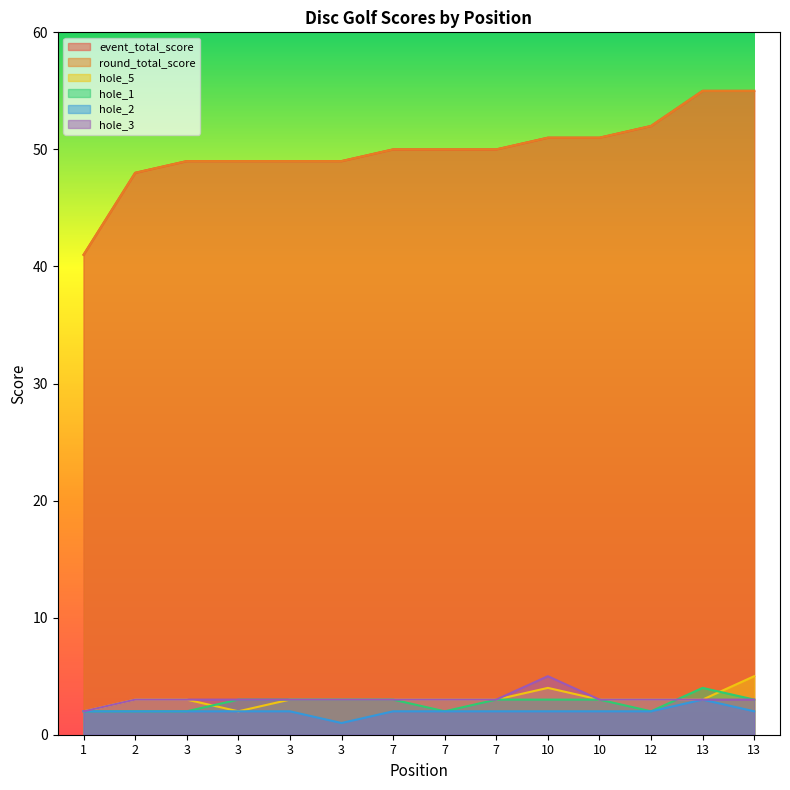

Which series has the largest range (max minus min)?

event_total_score